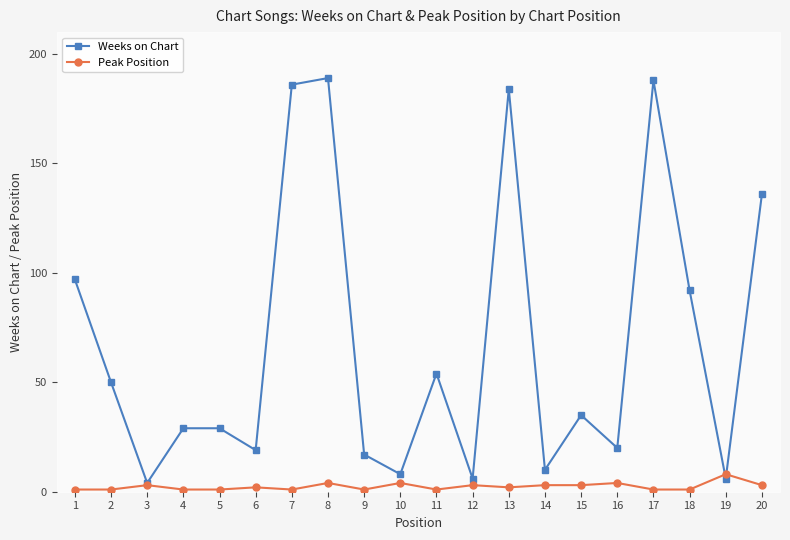

At which category is the sum across all series the highest?

8